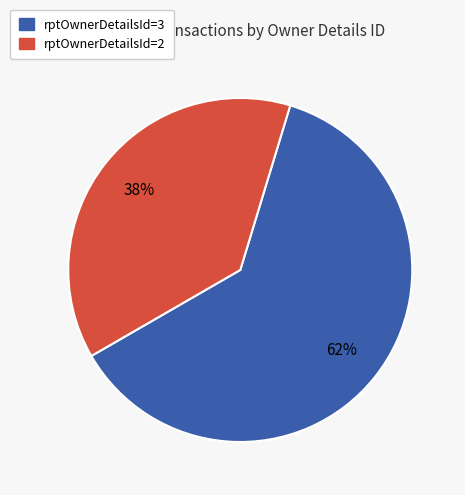

To the nearest percent, what is the difference between the largest and smallest slice percentages?

24%